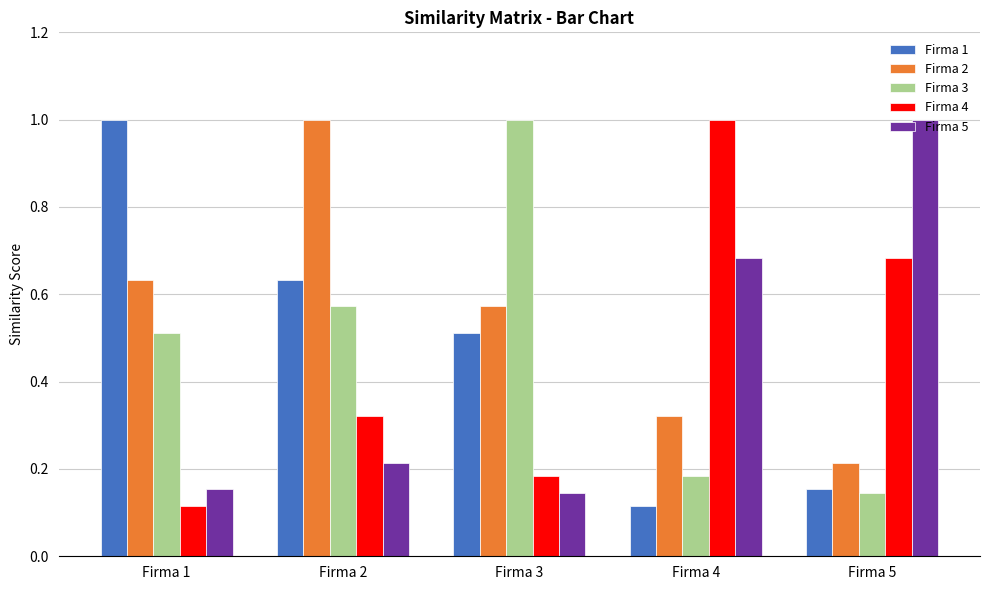

Is the value of Firma 2 at Firma 2 greater than the value of Firma 4 at Firma 2?

Yes